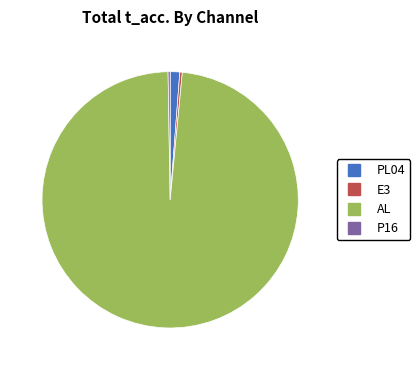

Is there a majority slice in this chart?

Yes